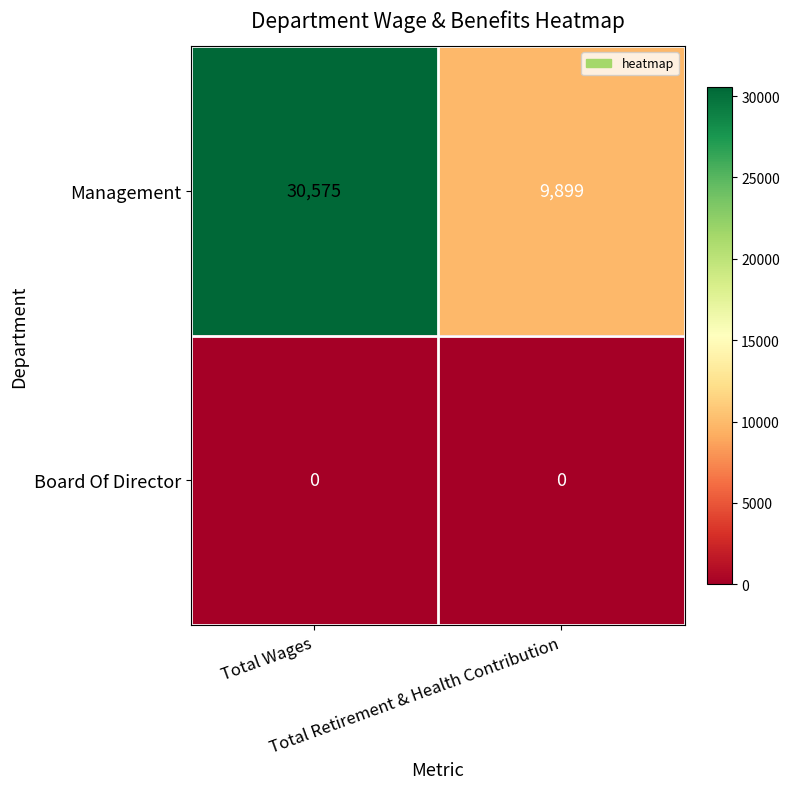

Which series has the largest total across all categories?

Management